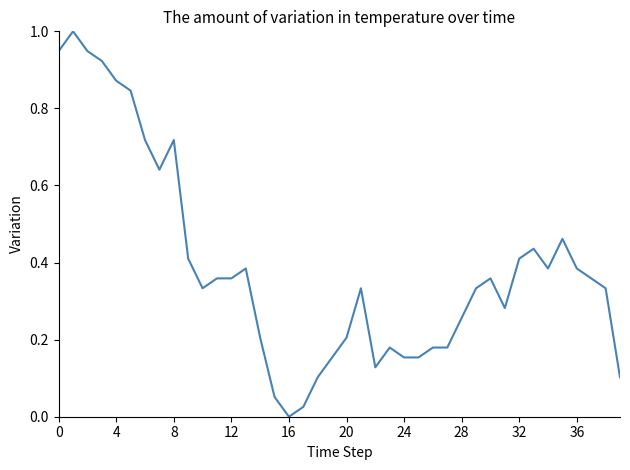

How many series are shown in this chart?

1